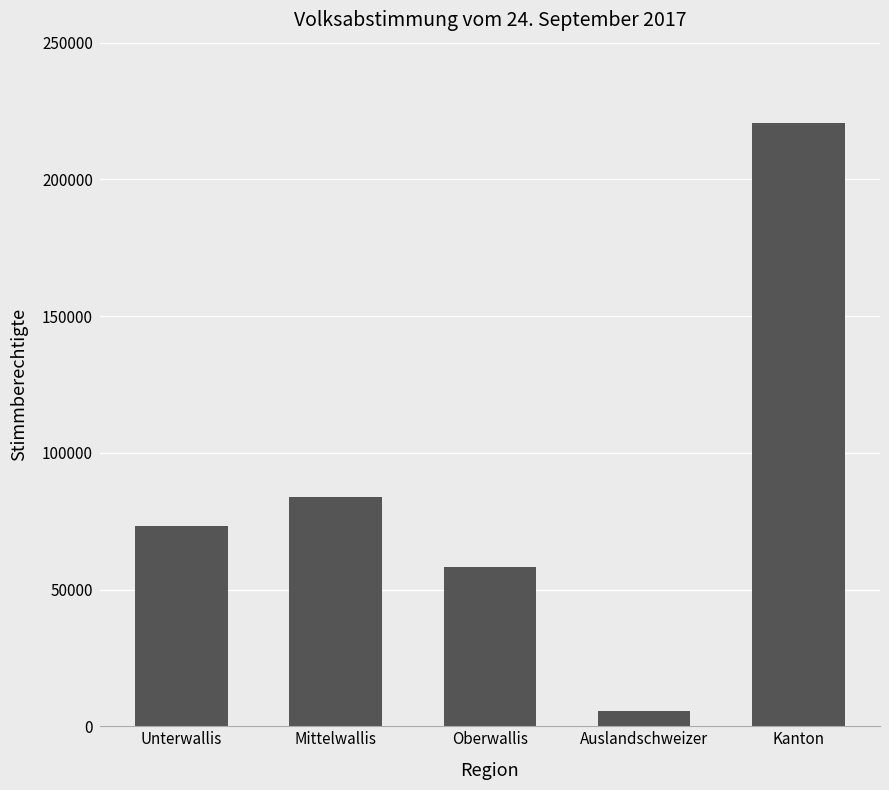

What is the average value?

88293